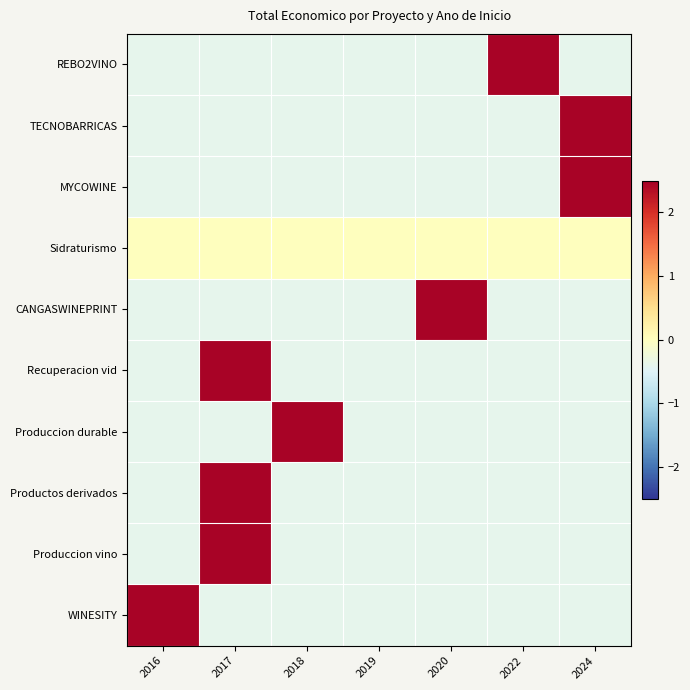

Rank the series by their maximum value, from lowest to highest.

Sidraturismo, REBO2VINO, TECNOBARRICAS, MYCOWINE, CANGASWINEPRINT, Produccion durable, Productos derivados, WINESITY, Recuperacion vid, Produccion vino